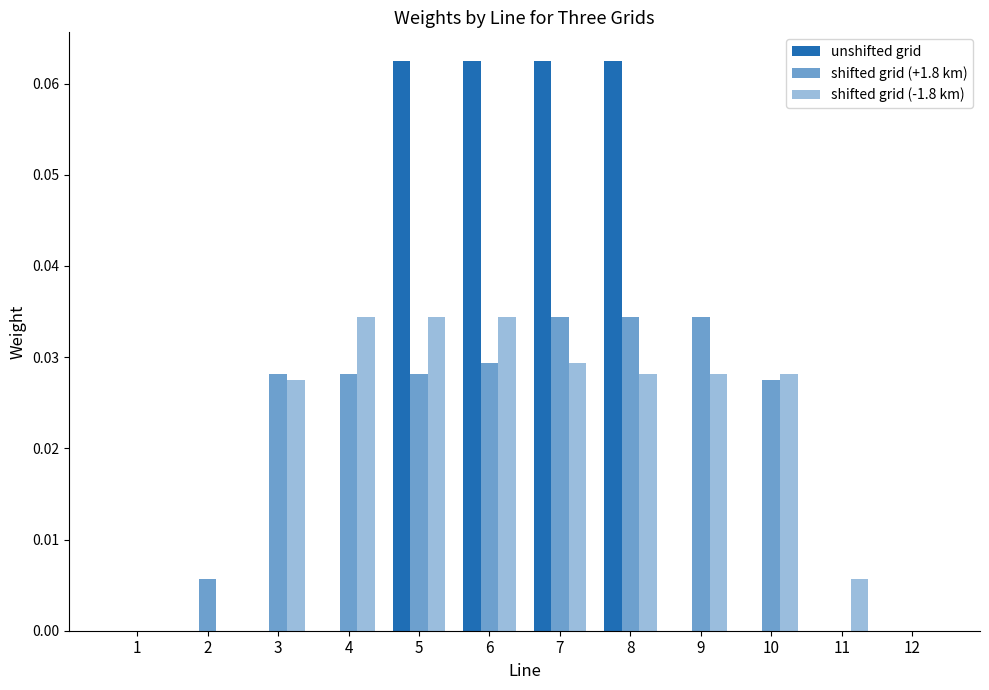

True or false: shifted grid (+1.8 km) has a value of 0.0 at 9.

True